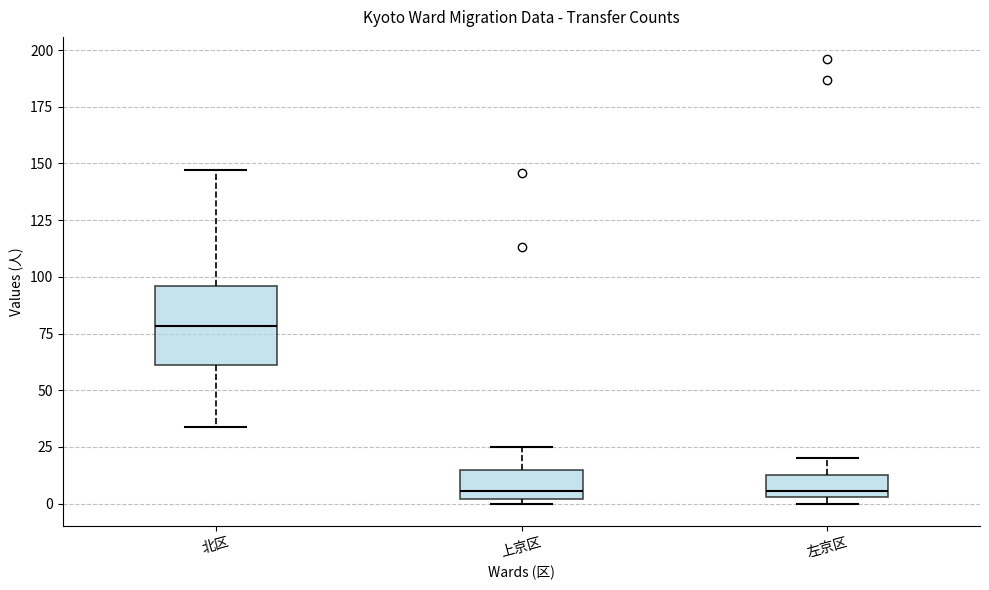

Where does the upper whisker of the box for 上京区 end on the y-axis? The values are not printed on the chart, so give them approximately, as read against the axis.

25